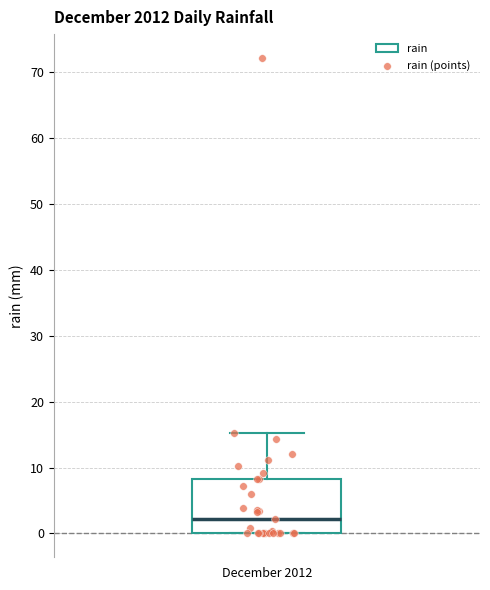

Transcribe this box plot: give where the median line is, the range the box spans, and where the two whiskers end, as read against the y-axis. The values are not printed on the chart, so give them approximately, as read against the axis.

median 2, box 0 to 8, whiskers 0 to 15